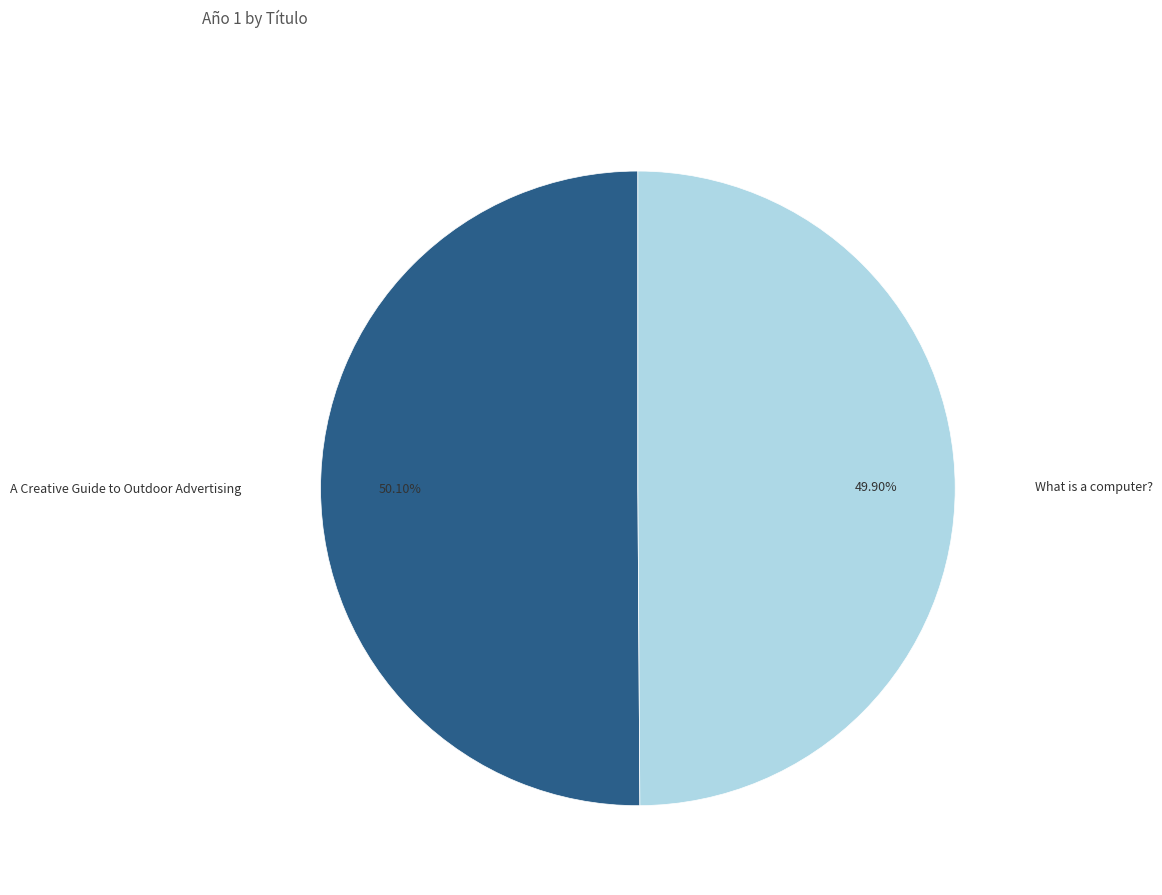

Is there any slice that represents more than half of the pie?

Yes